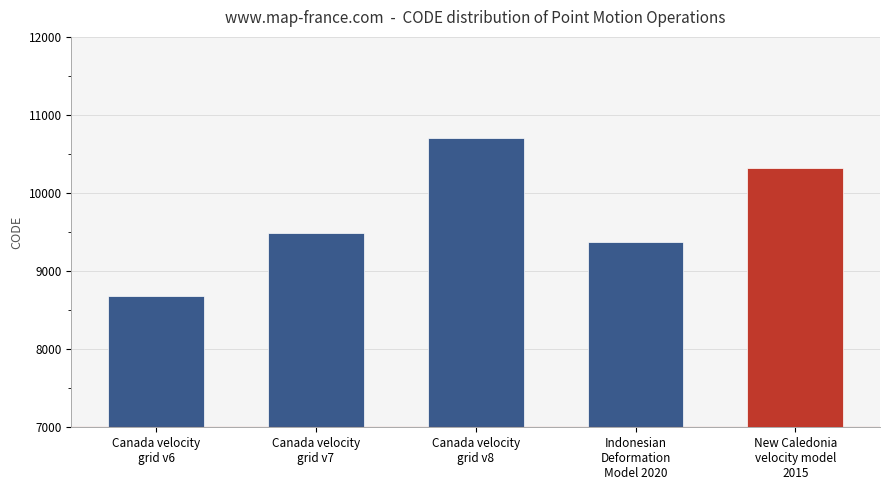

What is the value of the 4th bar from the left?

9375